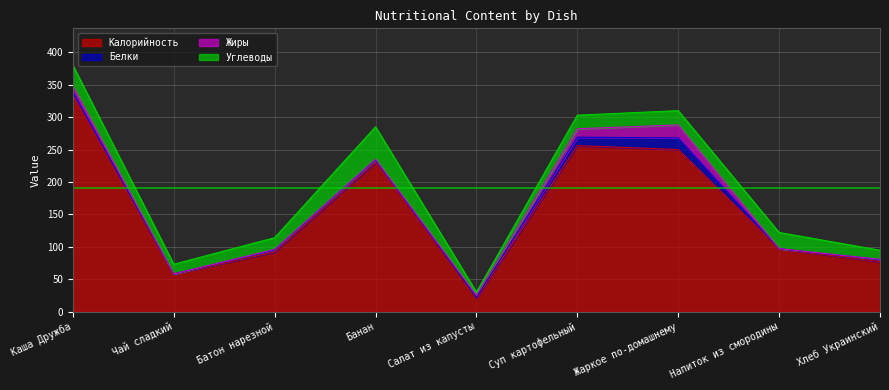

True or false: Жиры and Белки intersect in this chart.

True